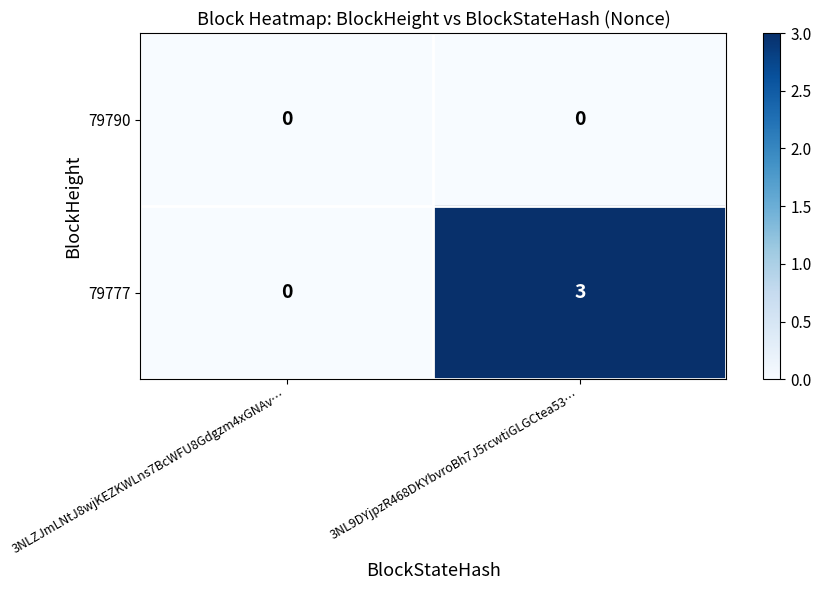

Rank the series by their average value, from lowest to highest.

79790, 79777